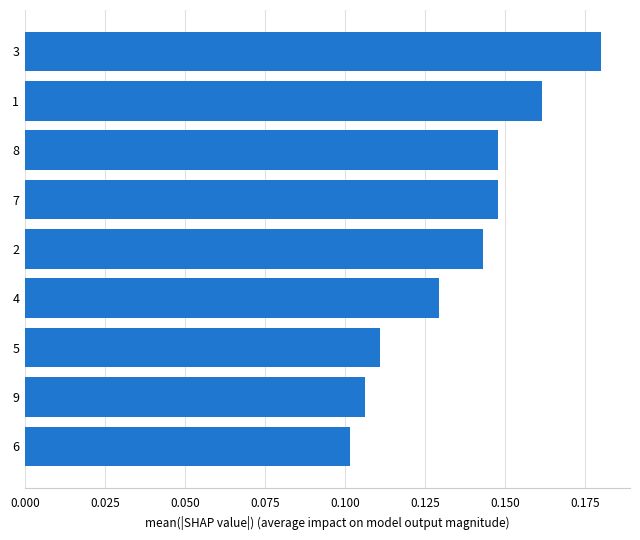

Count the values in the range 0 to 1.

9